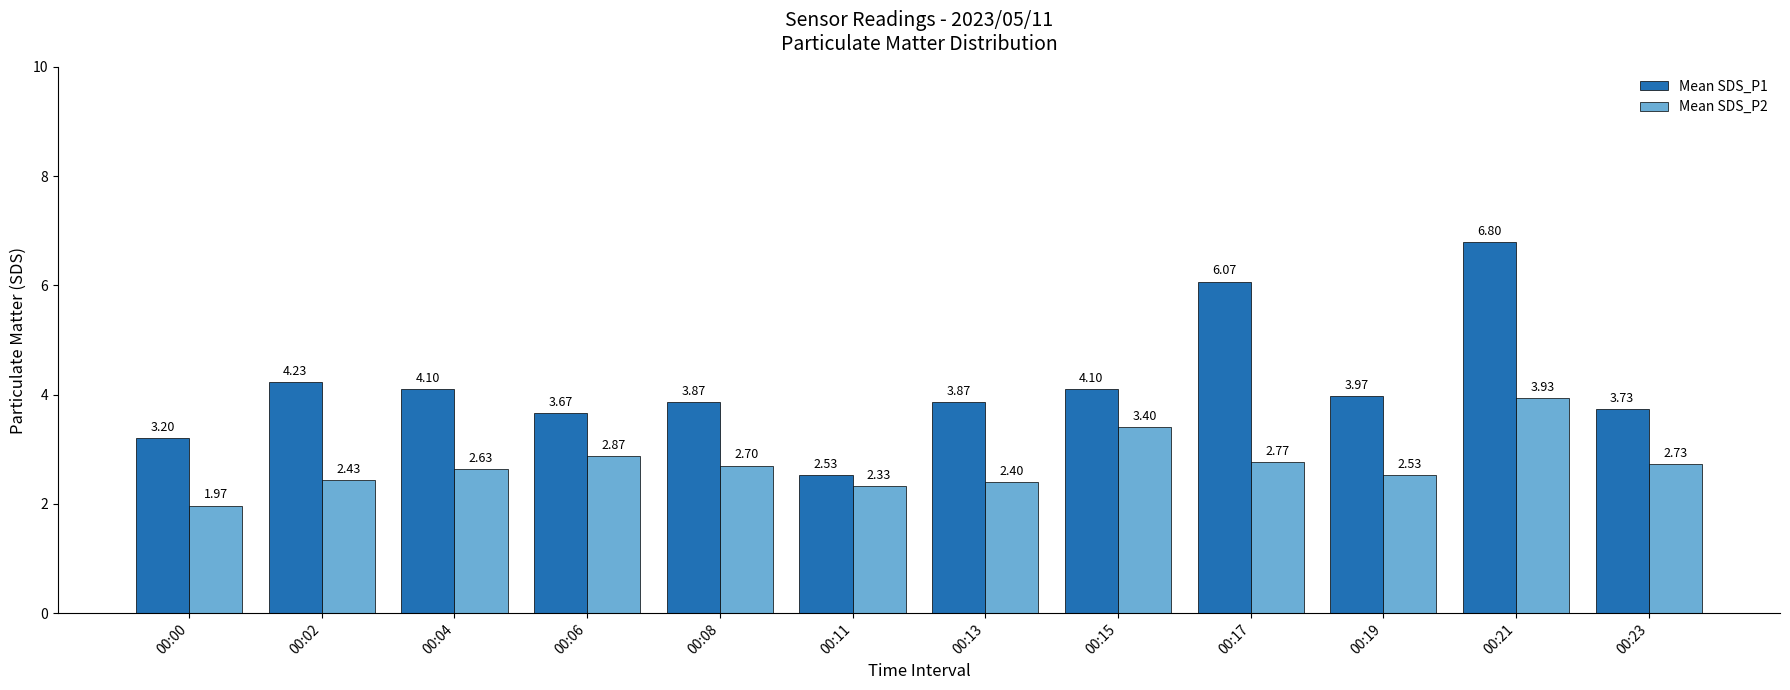

Which series has the largest total across all categories?

Mean SDS_P1